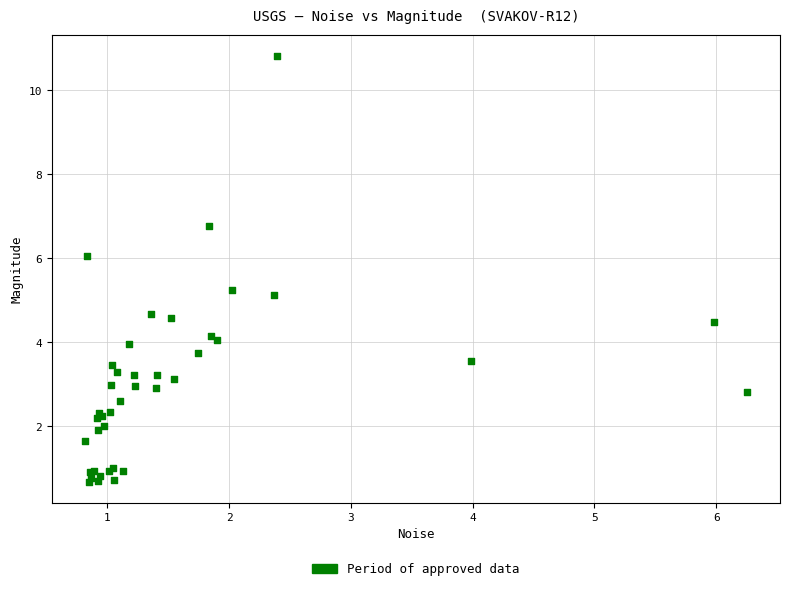

What Y value in the scatter plot is closest to 5?

5.1